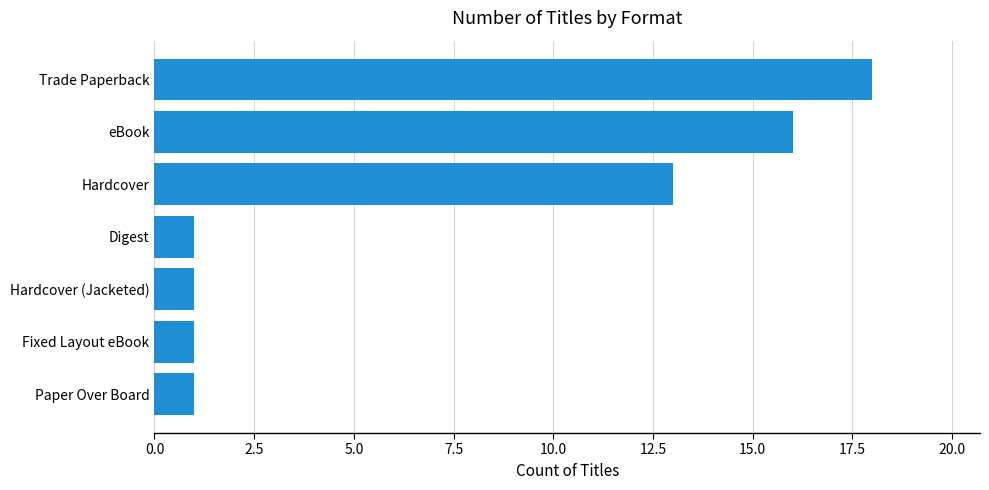

Reading top to bottom, extract all data points from this chart.

Trade Paperback=18	eBook=16	Hardcover=13	Digest=1	Hardcover (Jacketed)=1	Fixed Layout eBook=1	Paper Over Board=1